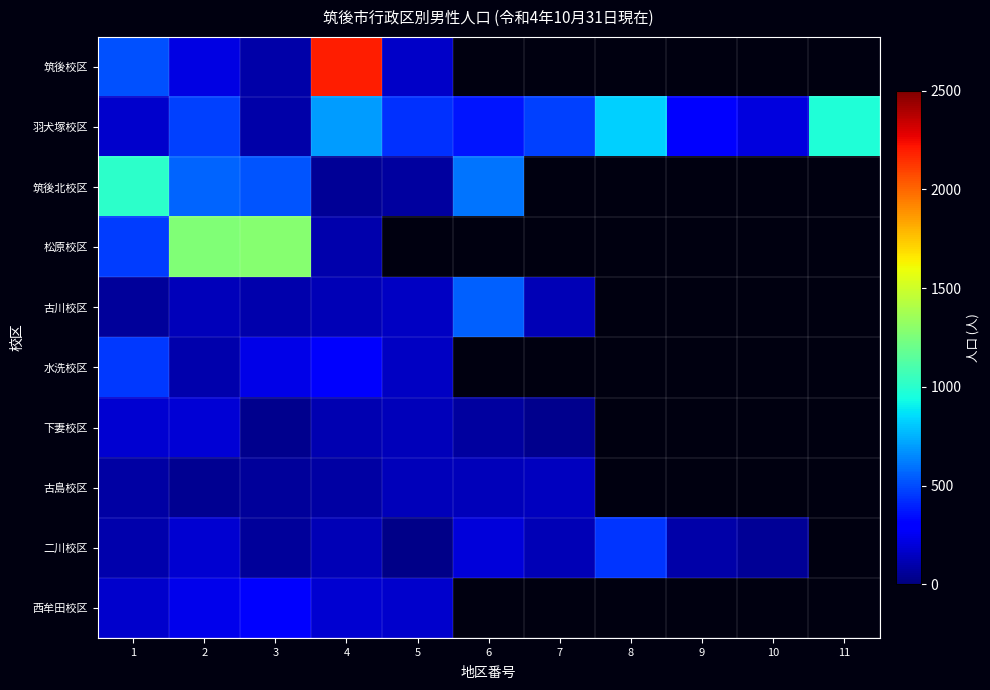

List the labels in order of 二川校区 value, smallest first.

5, 10, 3, 9, 1, 7, 4, 2, 6, 8, 11